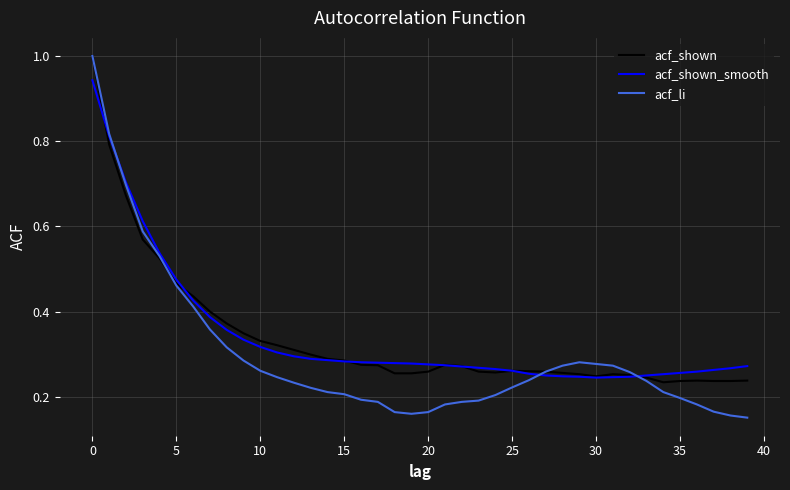

What are all the series names shown in the legend?

acf_shown, acf_shown_smooth, acf_li